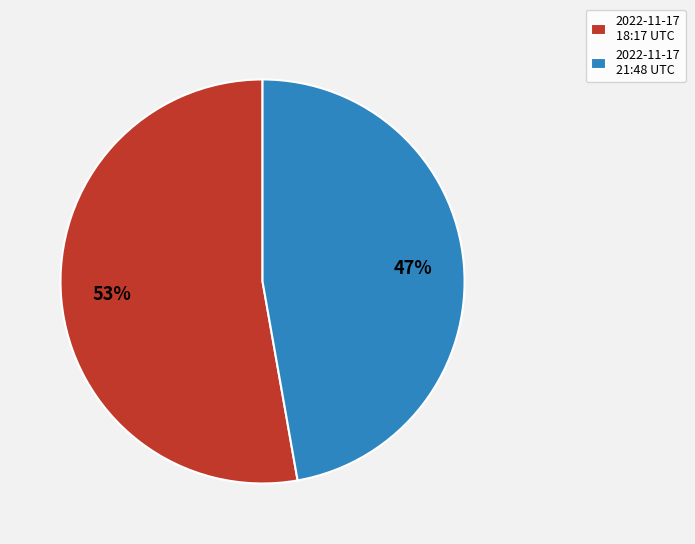

What percentage is the 2022-11-17 18:17 UTC slice, to the nearest percent?

53%